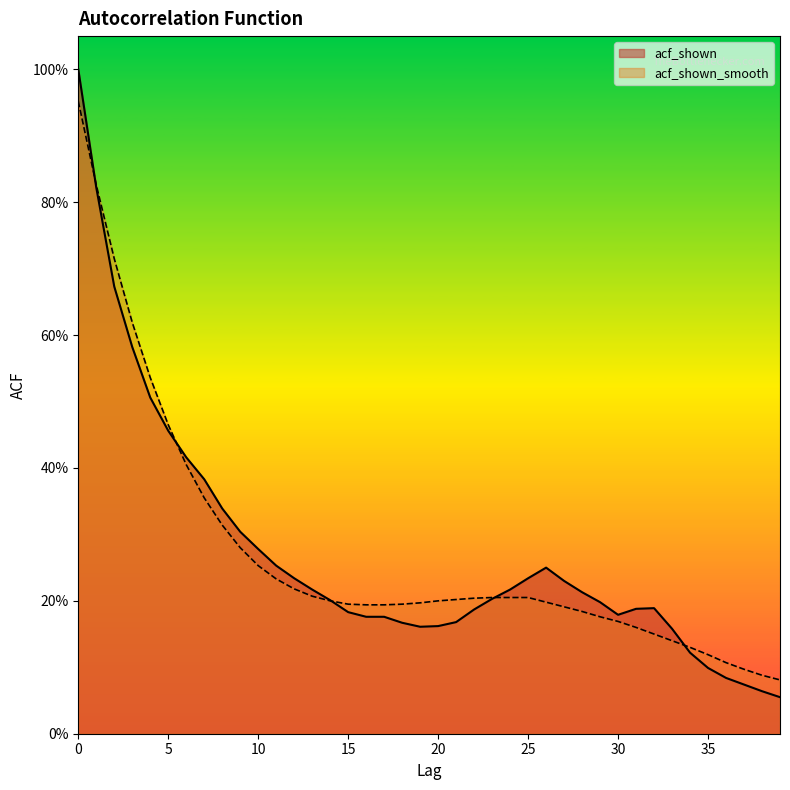

Does the chart have visible grid lines?

No